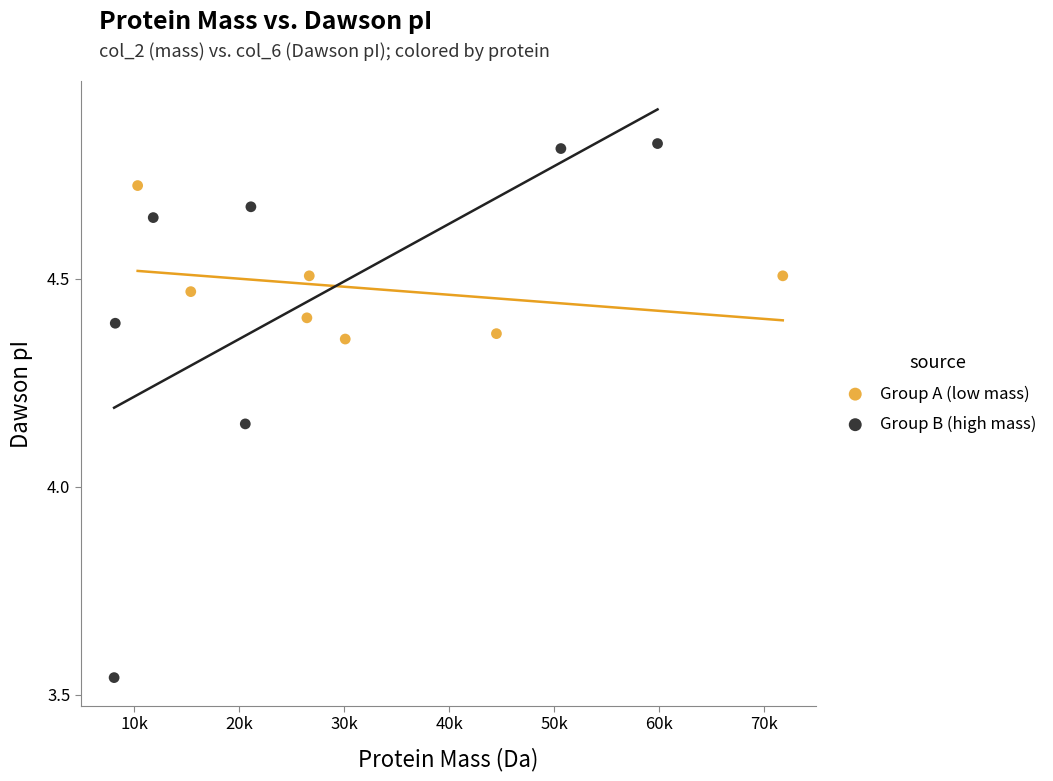

Which series contains the highest Y value?

Group B (high mass)